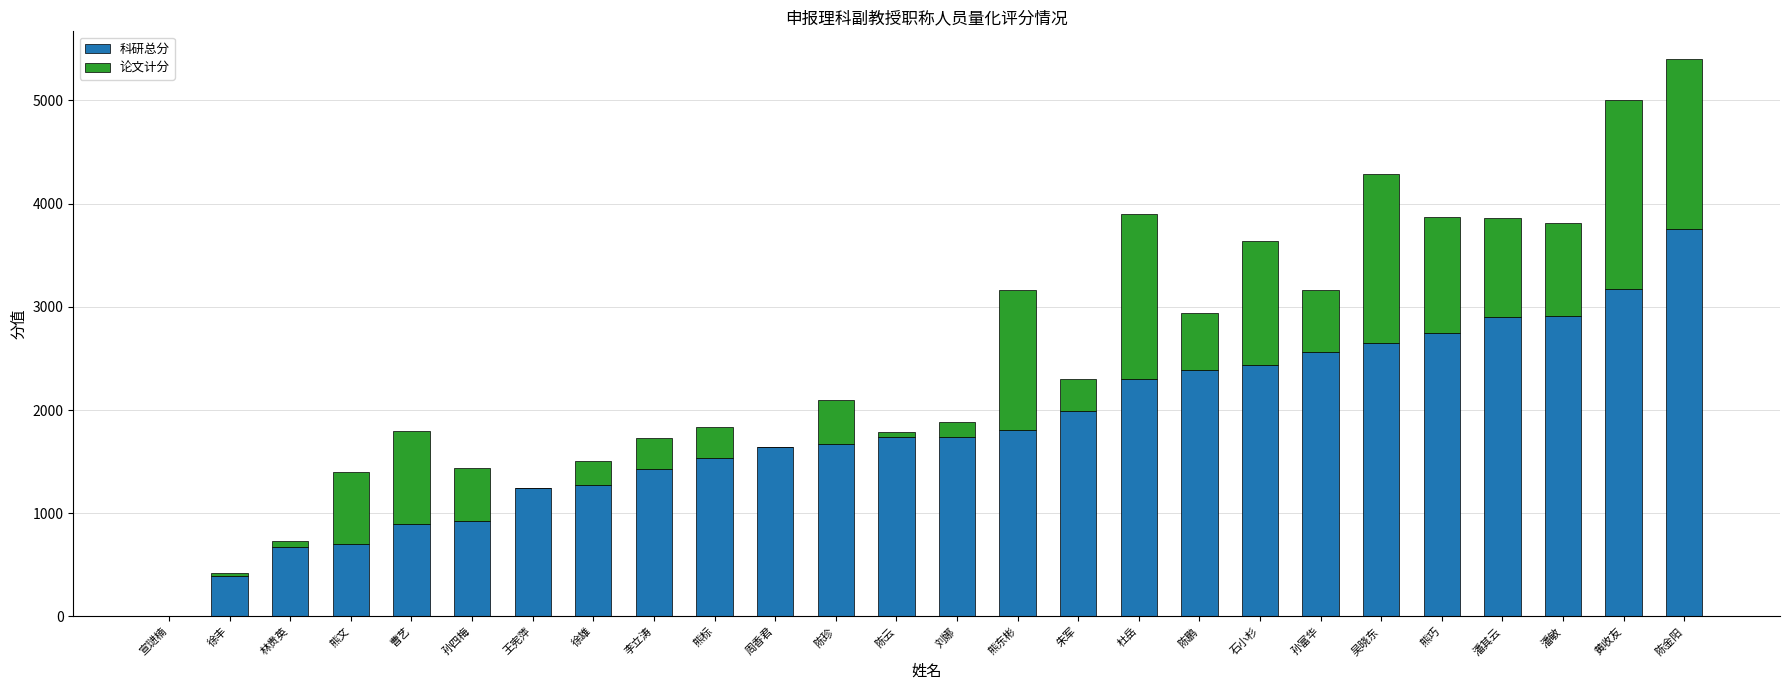

Are the bars horizontal?

No